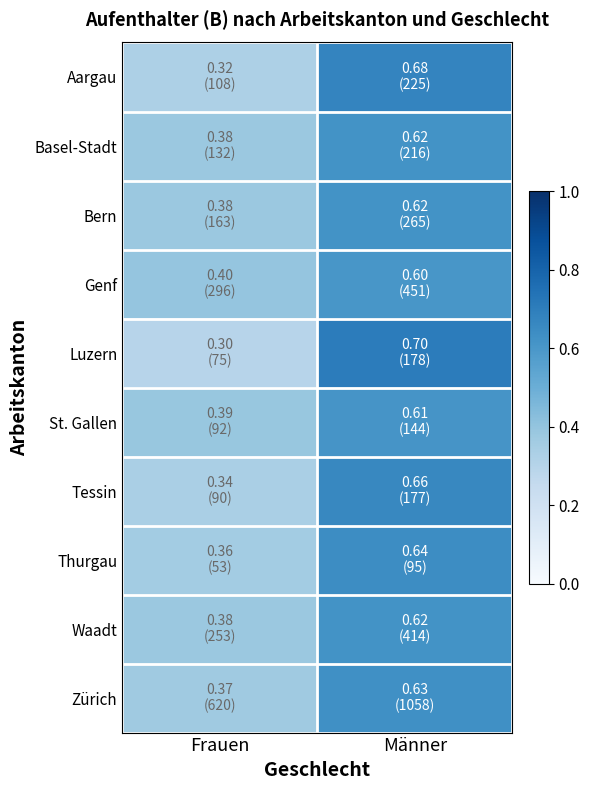

Count the number of categories in the chart.

2